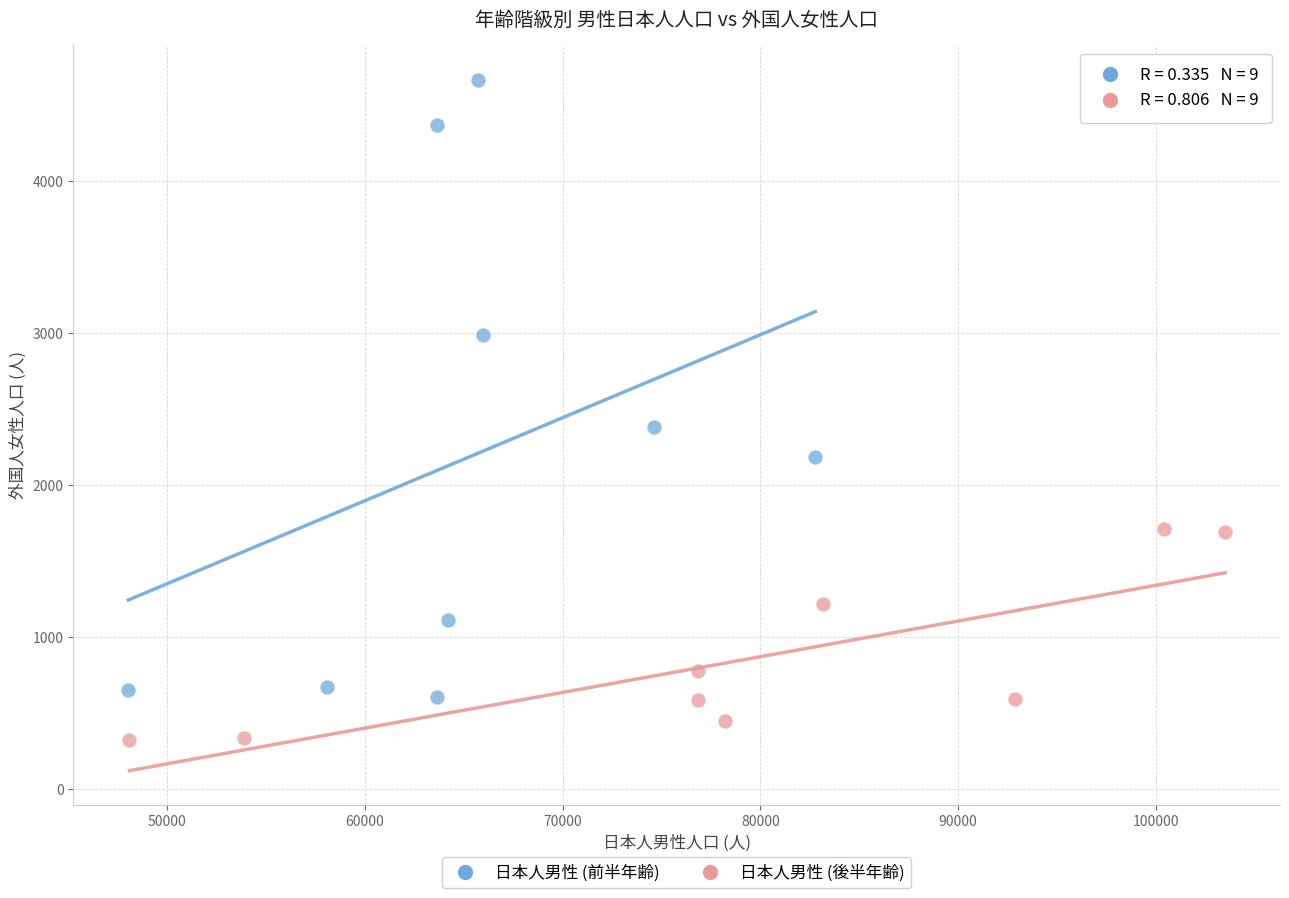

Which series has the largest Y range (max minus min)?

日本人男性 (前半年齢)